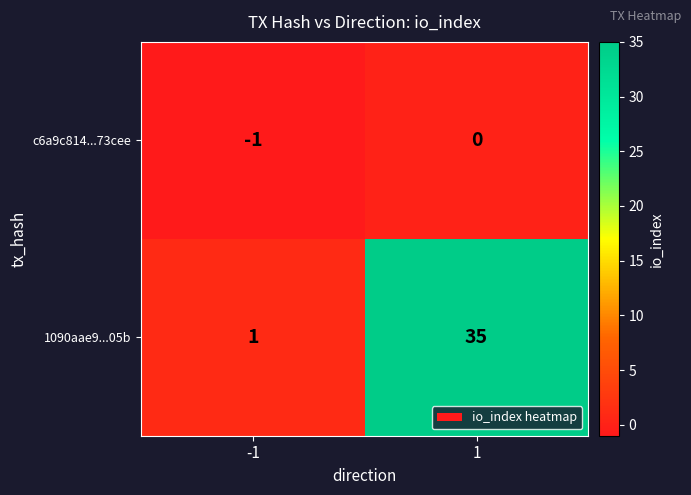

What is the sum of the 1090aae9...05b values at 1 and -1?

36